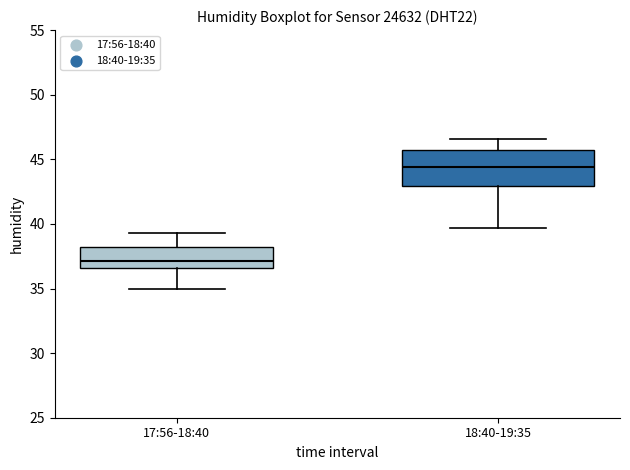

Where is the lower edge of the box for 18:40-19:35 on the y-axis? The values are not printed on the chart, so give them approximately, as read against the axis.

43.0